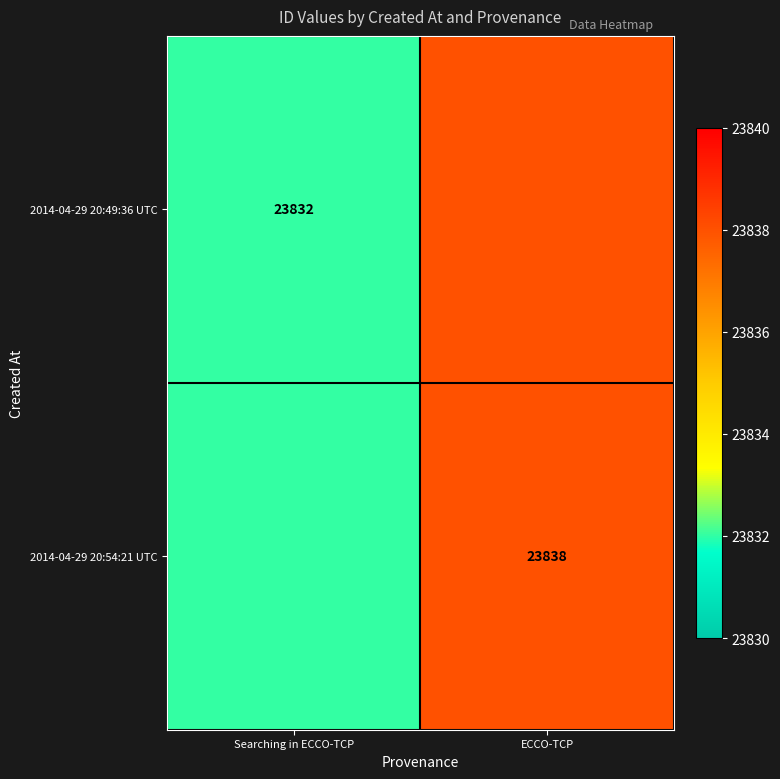

True or false: 2014-04-29 20:49:36 UTC has a value of 11081 at Searching in ECCO-TCP.

False